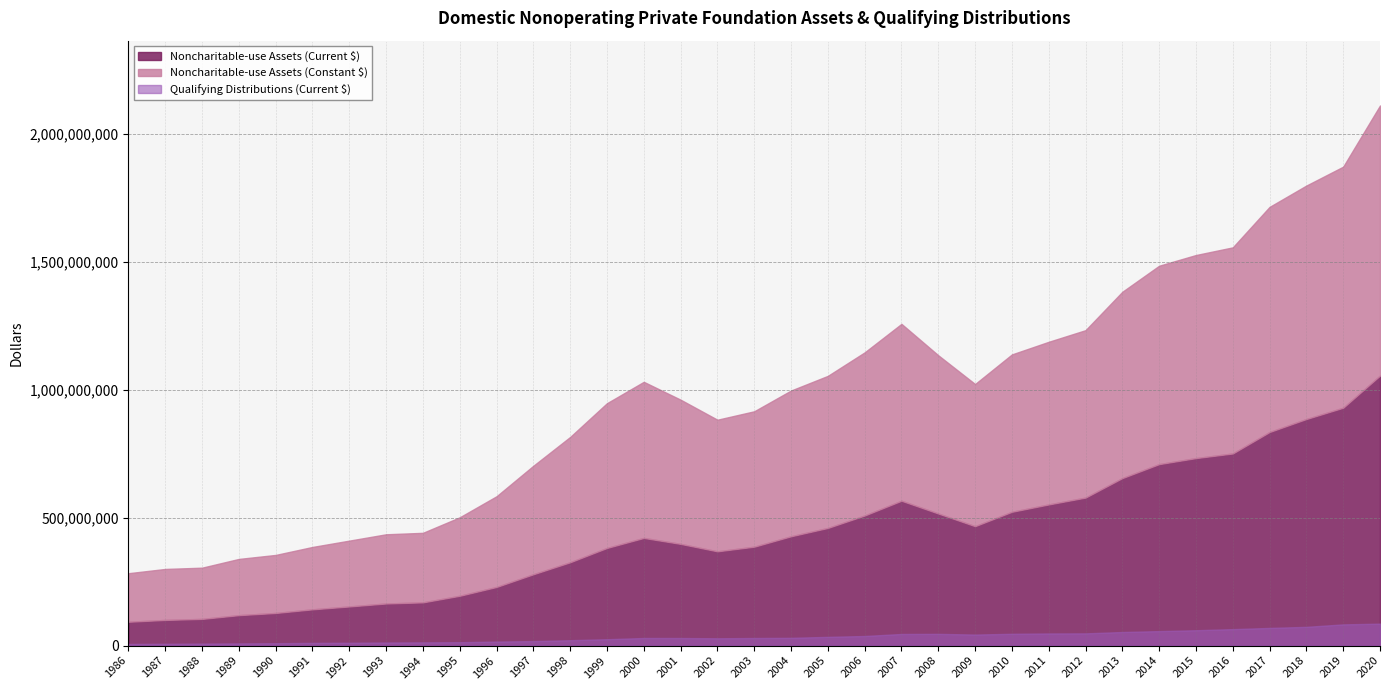

At which category is the sum across all series the highest?

2020